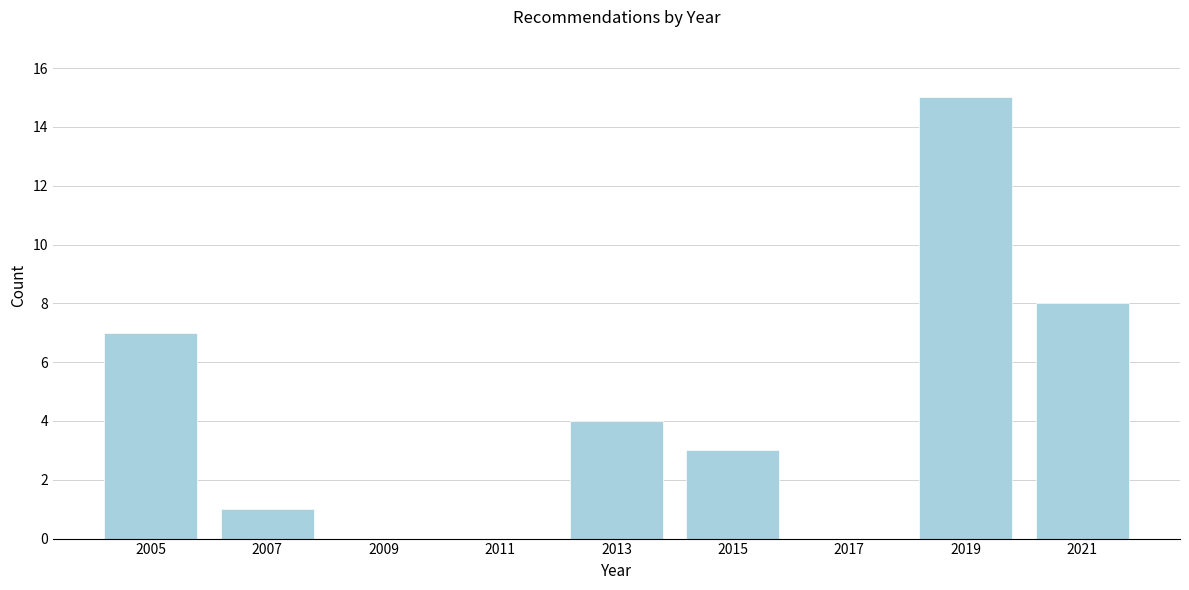

Reading right to left, list all the values displayed in this chart.

2021=8	2019=15	2017=0	2015=3	2013=4	2011=0	2009=0	2007=1	2005=7